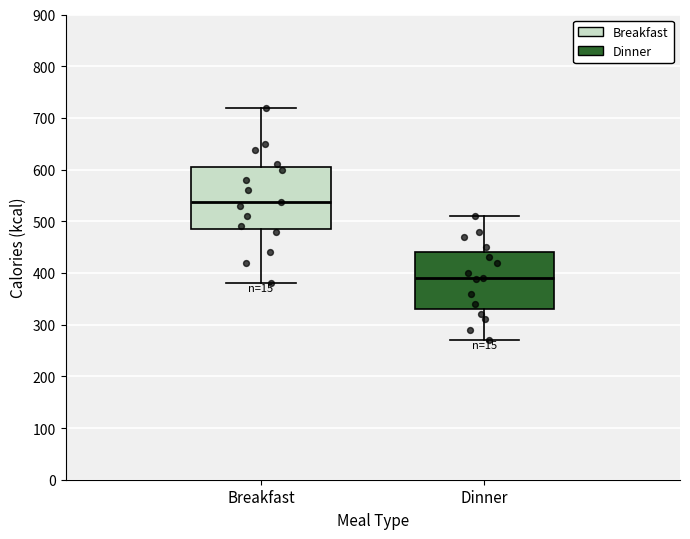

Reading left to right, read every box against the y-axis: the position of its median line, the range the box covers, and the ends of its whiskers. The values are not printed on the chart, so give them approximately, as read against the axis.

Breakfast: median 540, box 490 to 610, whiskers 380 to 720
Dinner: median 390, box 330 to 440, whiskers 270 to 510